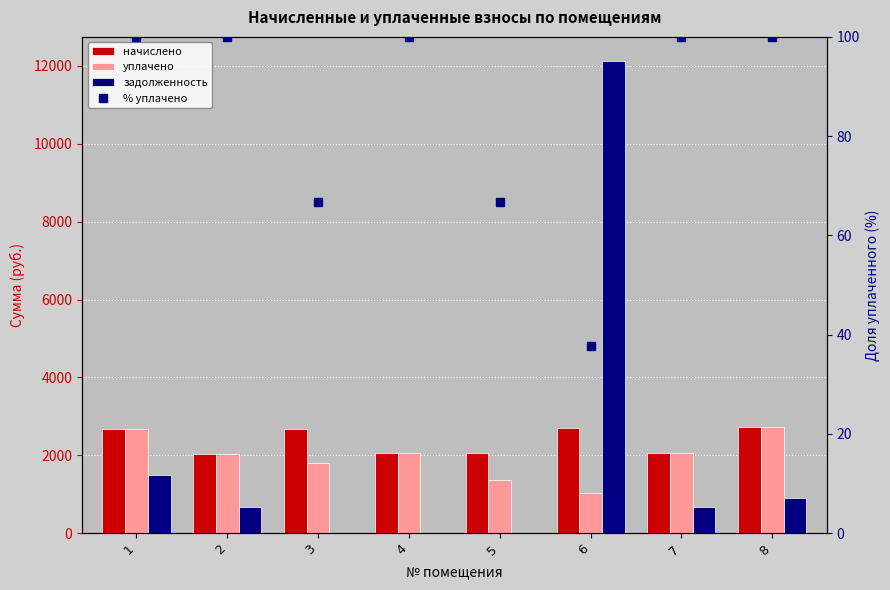

What is the value of the задолженность bar at the 1st from the left?

1487.6